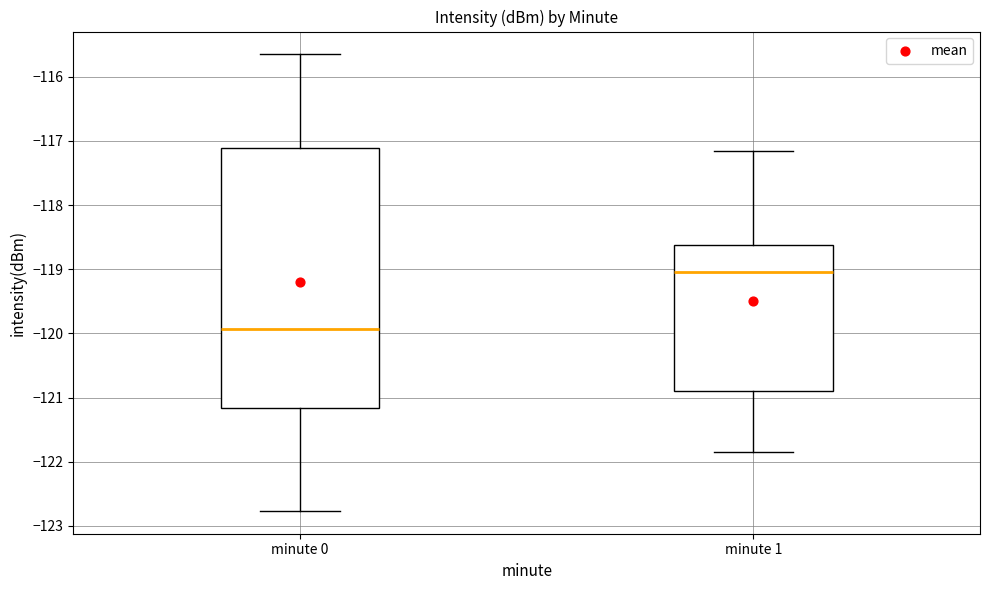

Where does the lower whisker of the box for minute 0 end on the y-axis? The values are not printed on the chart, so give them approximately, as read against the axis.

-122.8